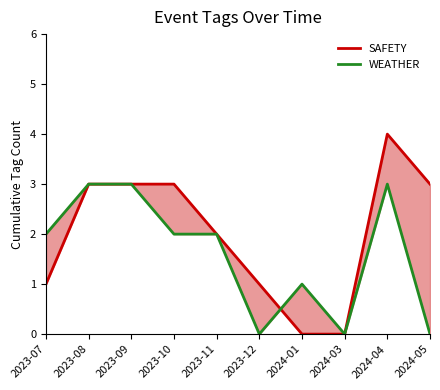

How many intersections are there between WEATHER and SAFETY?

1